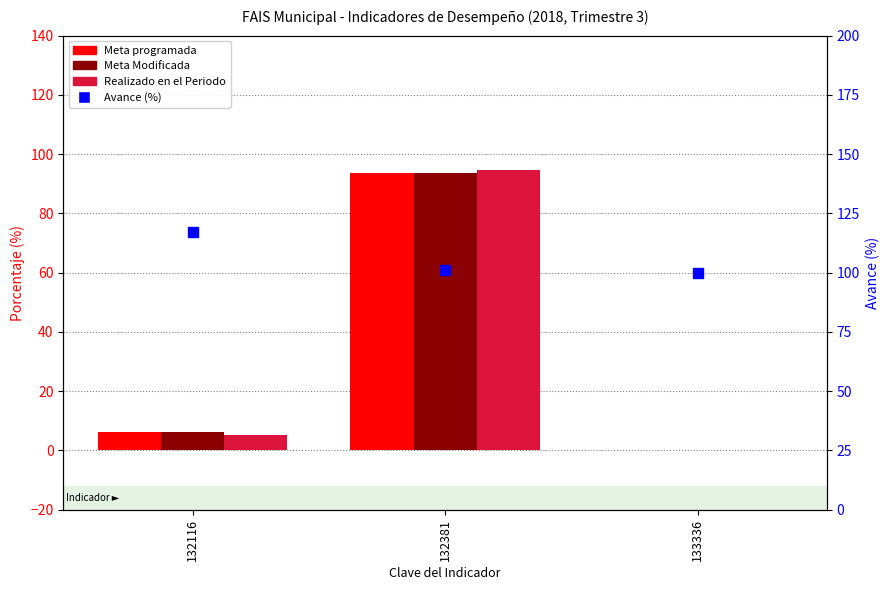

At how many categories does at least one series exceed 98?

3